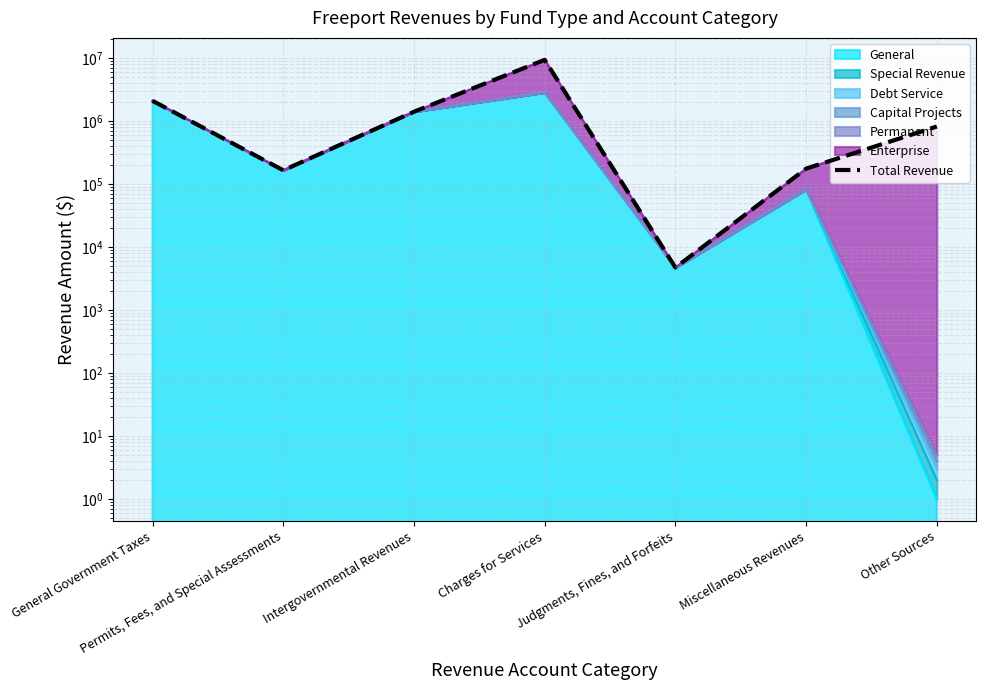

How many lines are shown in the chart?

1